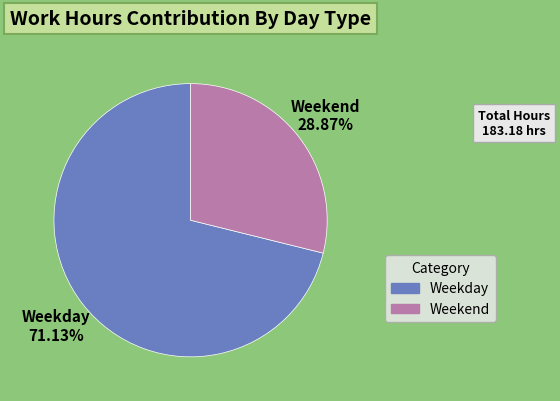

Rank the categories by value from lowest to highest.

Weekend, Weekday